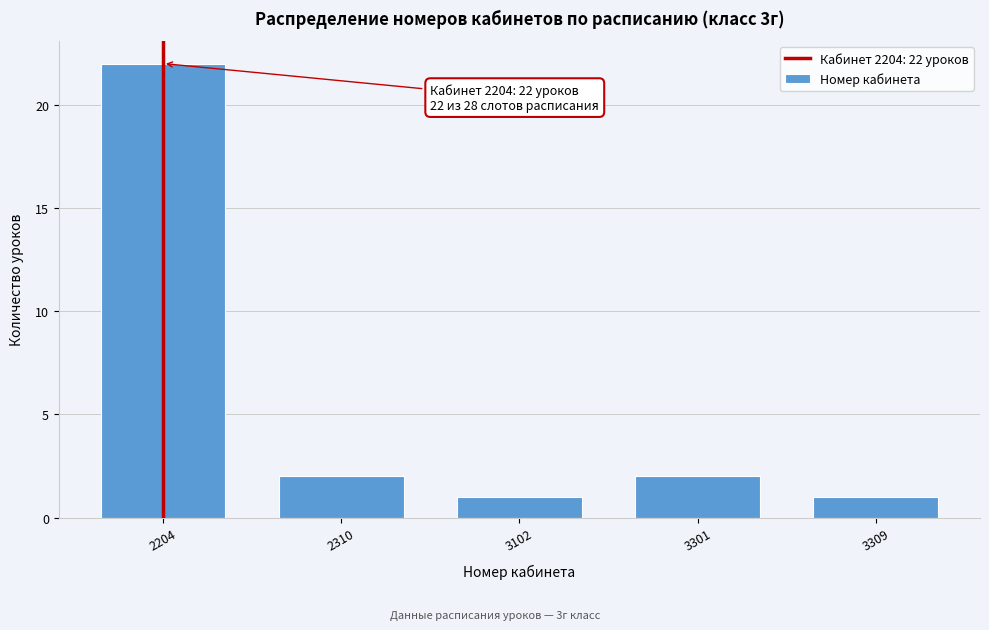

Reading left to right, list all the values displayed in this chart.

2204=22	2310=2	3102=1	3301=2	3309=1